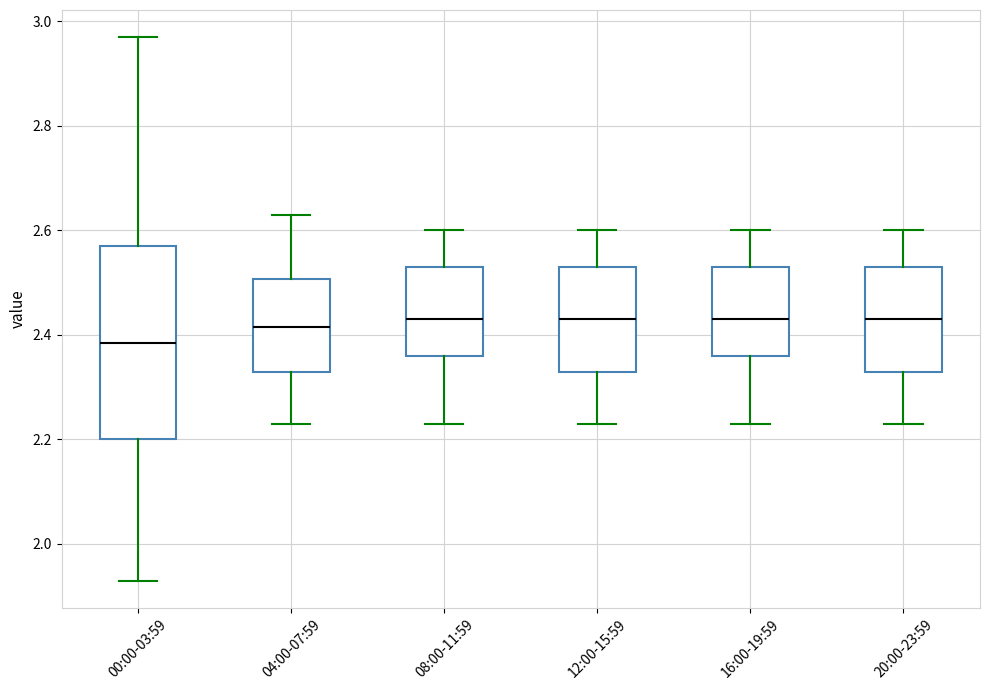

Reading left to right, transcribe this box plot: for each box, give where its median line is, the range the box spans, and where its two whiskers end, as read against the y-axis. The values are not printed on the chart, so give them approximately, as read against the axis.

00:00-03:59: median 2.38, box 2.20 to 2.58, whiskers 1.94 to 2.98
04:00-07:59: median 2.42, box 2.34 to 2.50, whiskers 2.24 to 2.64
08:00-11:59: median 2.44, box 2.36 to 2.54, whiskers 2.24 to 2.60
12:00-15:59: median 2.44, box 2.34 to 2.54, whiskers 2.24 to 2.60
16:00-19:59: median 2.44, box 2.36 to 2.54, whiskers 2.24 to 2.60
20:00-23:59: median 2.44, box 2.34 to 2.54, whiskers 2.24 to 2.60